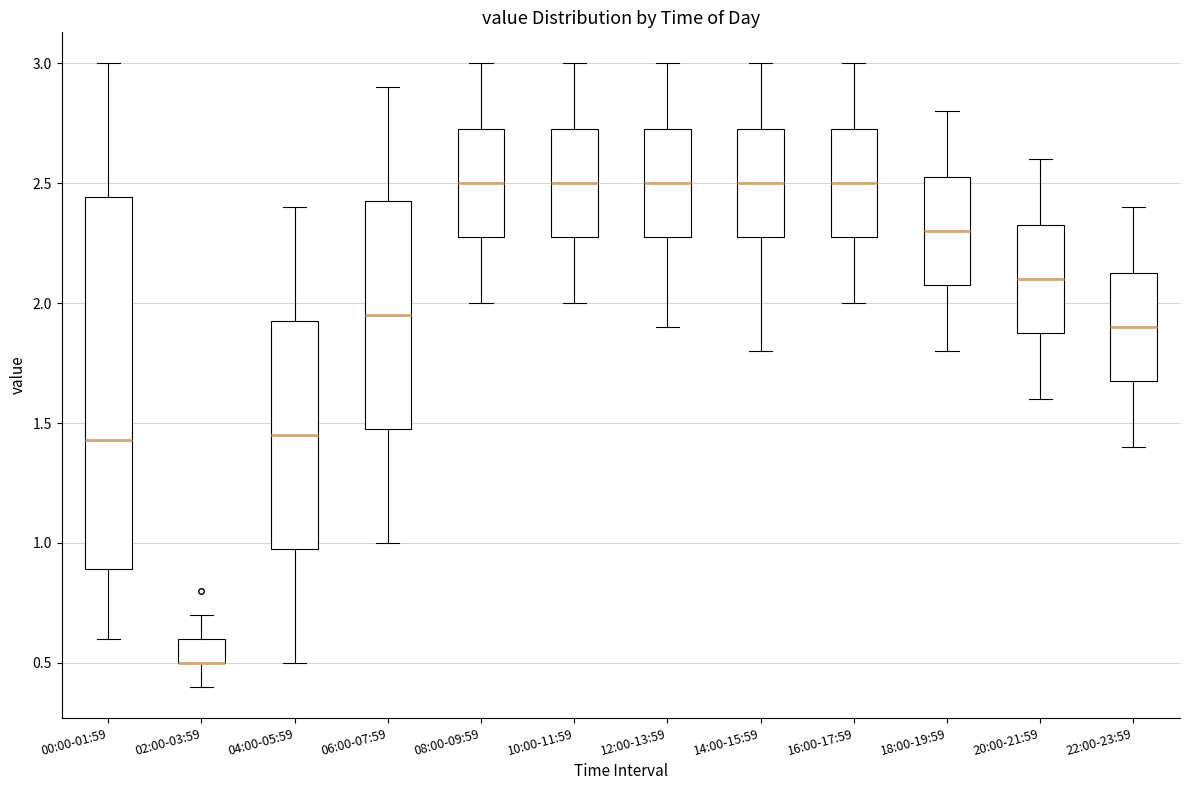

Where is the upper edge of the box for 16:00-17:59 on the y-axis? The values are not printed on the chart, so give them approximately, as read against the axis.

2.75